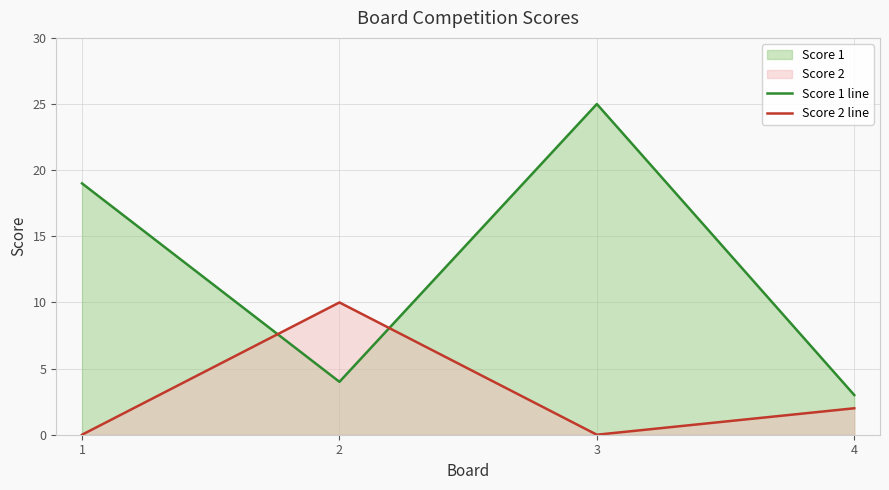

At which category does Score 2 line reach its first local peak?

2